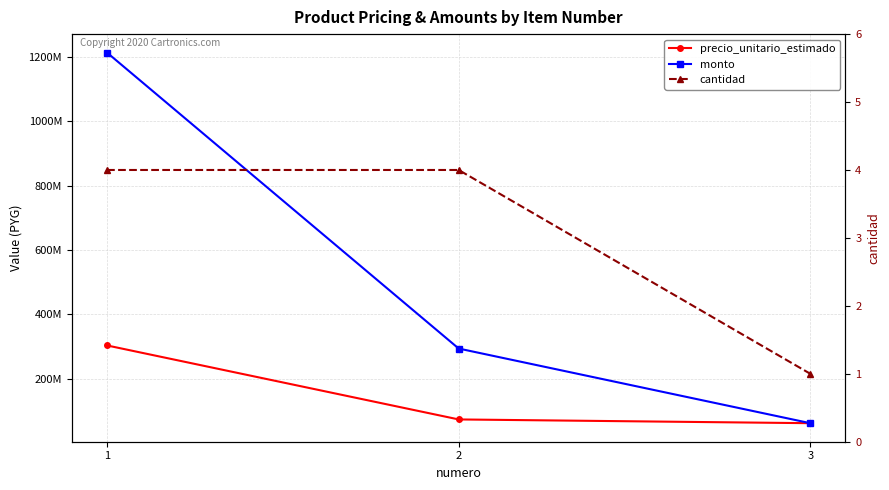

Which has a higher value, 2 or 3?

2